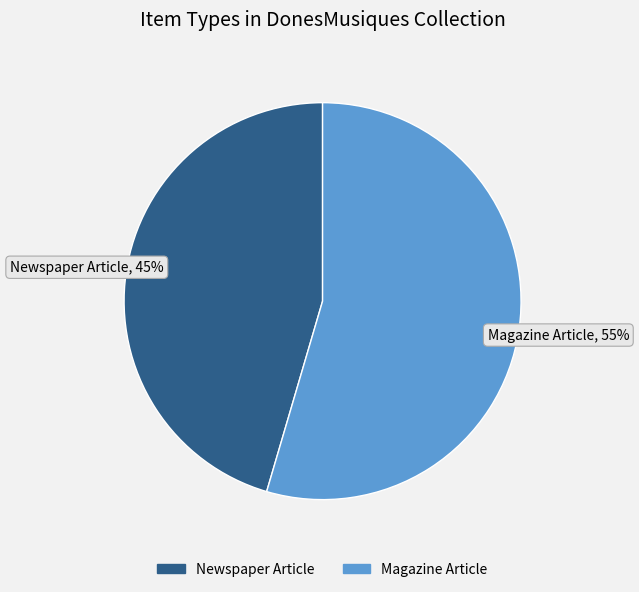

Which category has the smallest portion of the pie?

Newspaper Article